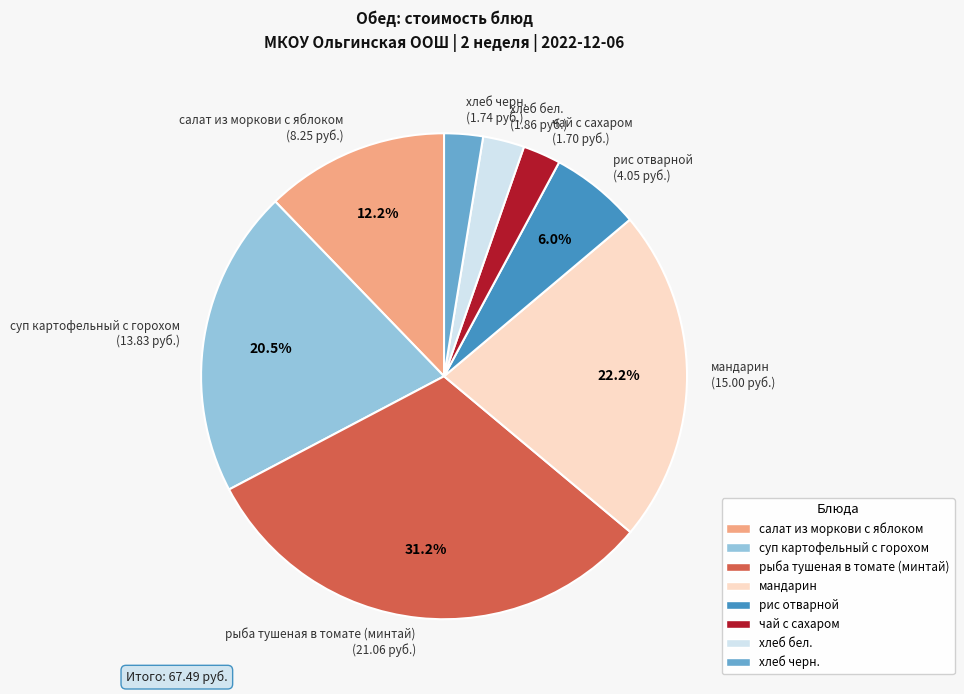

Which has a higher value, рыба тушеная в томате (минтай) (21.06 руб.) or хлеб черн. (1.74 руб.)?

рыба тушеная в томате (минтай) (21.06 руб.)